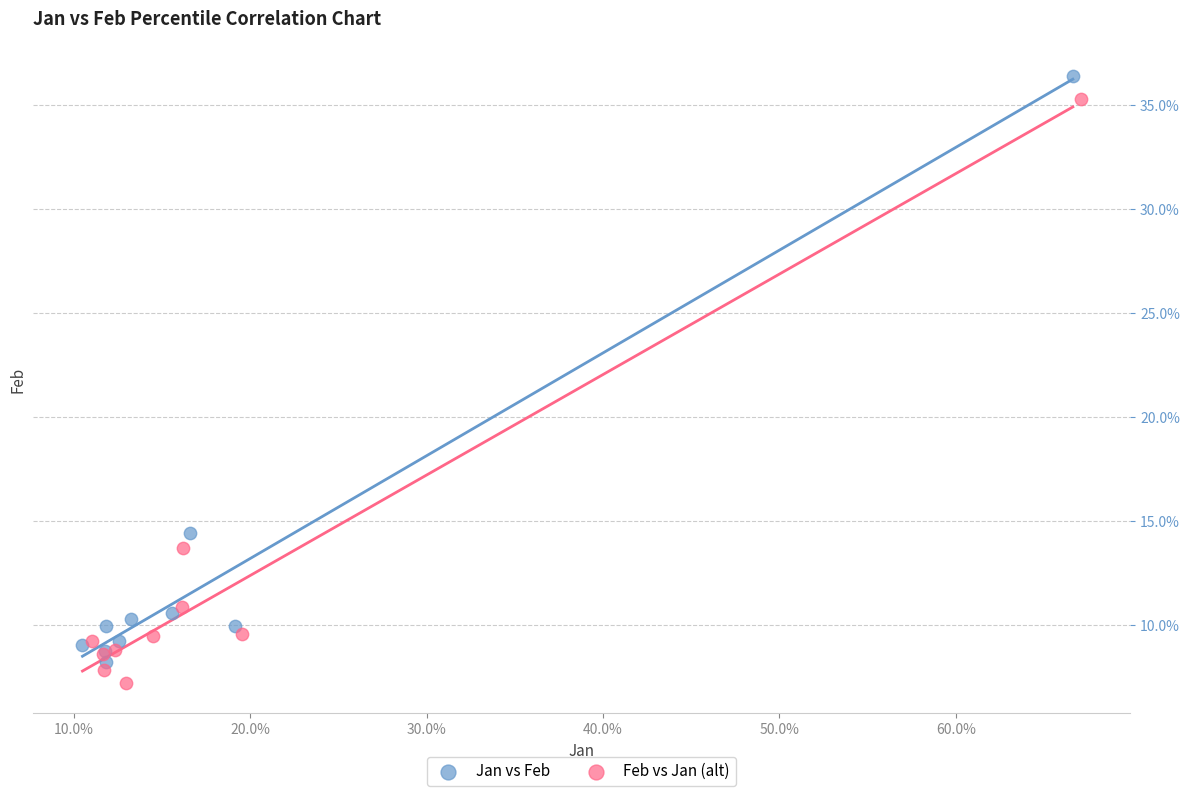

Which series contains the lowest Y value?

Feb vs Jan (alt)